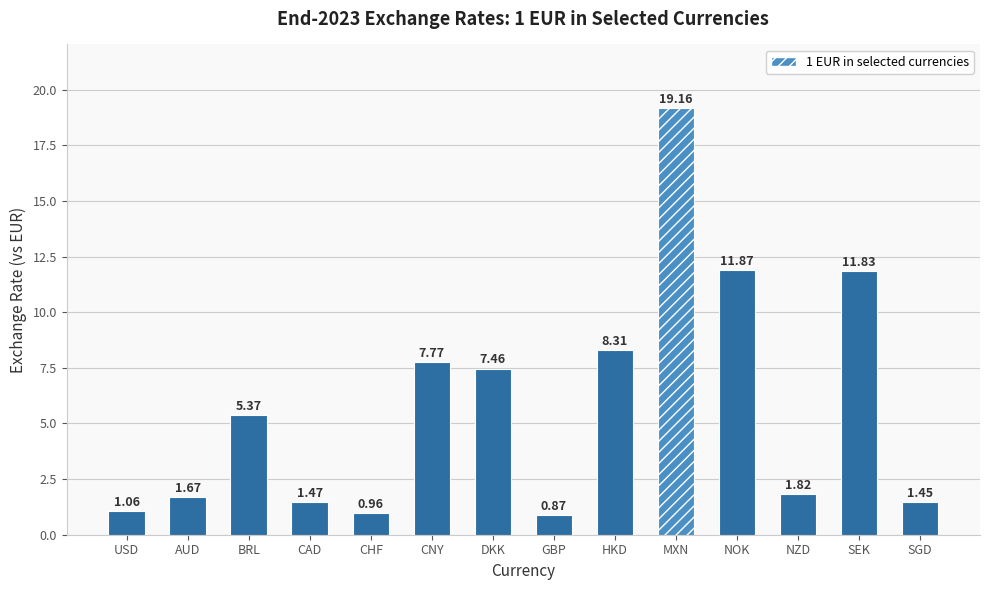

What position from the left is NOK?

11